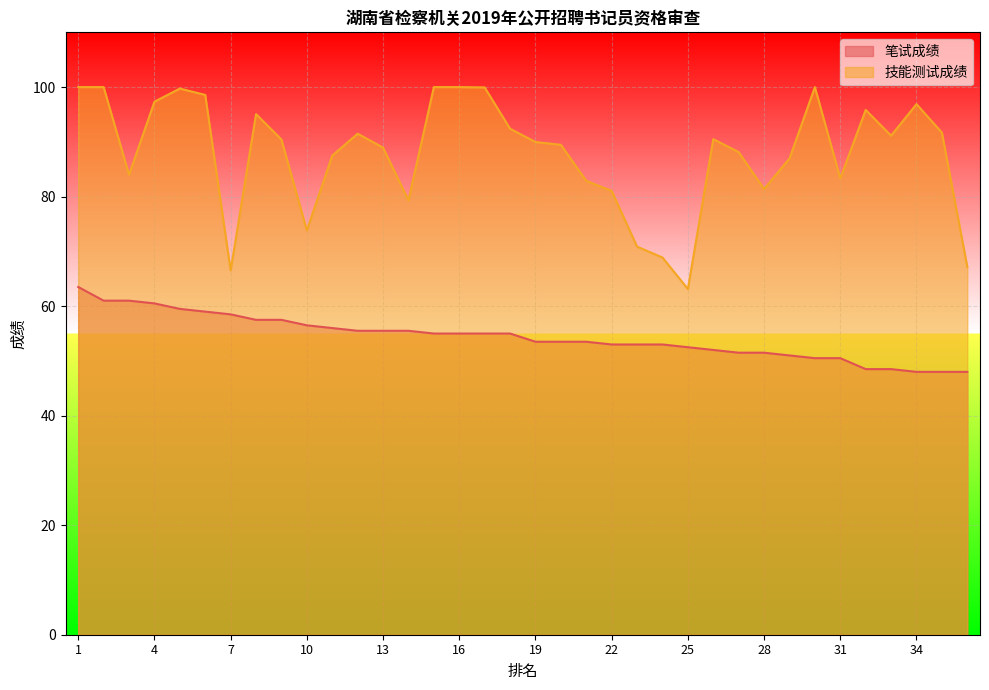

True or false: 技能测试成绩 has more than 2 points higher than both neighbors.

True